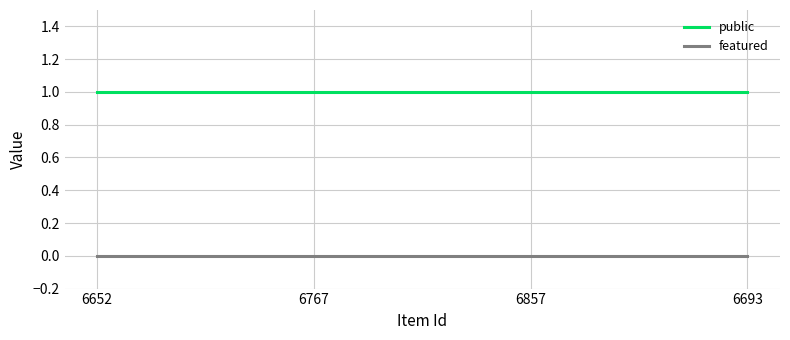

What position from the right is 6767?

3